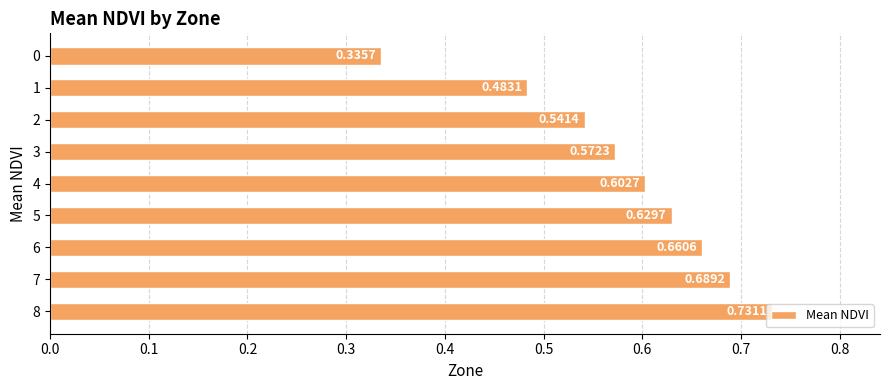

What is the sum of all values?

5.2